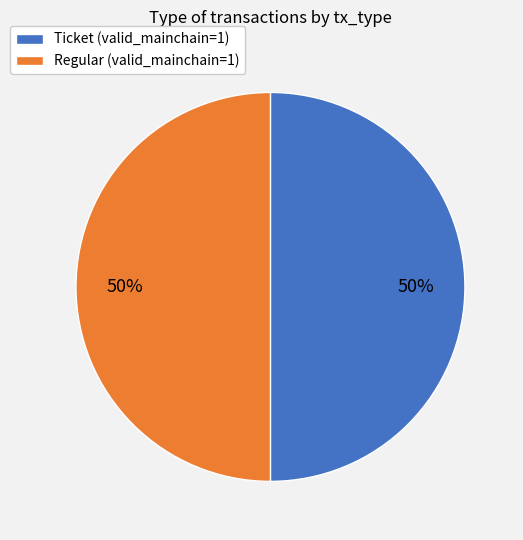

To the nearest percent, what is the average slice percentage?

50%